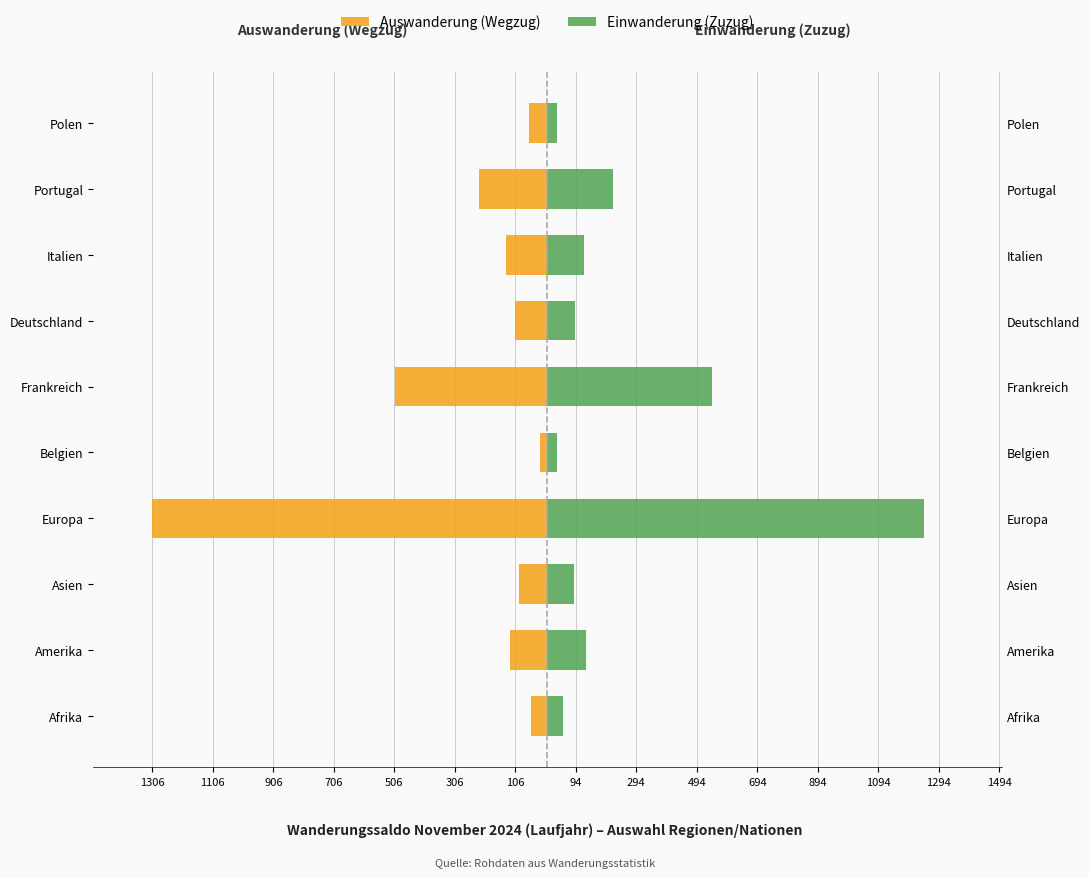

What are all the series names shown in the legend?

Auswanderung (Wegzug), Einwanderung (Zuzug)